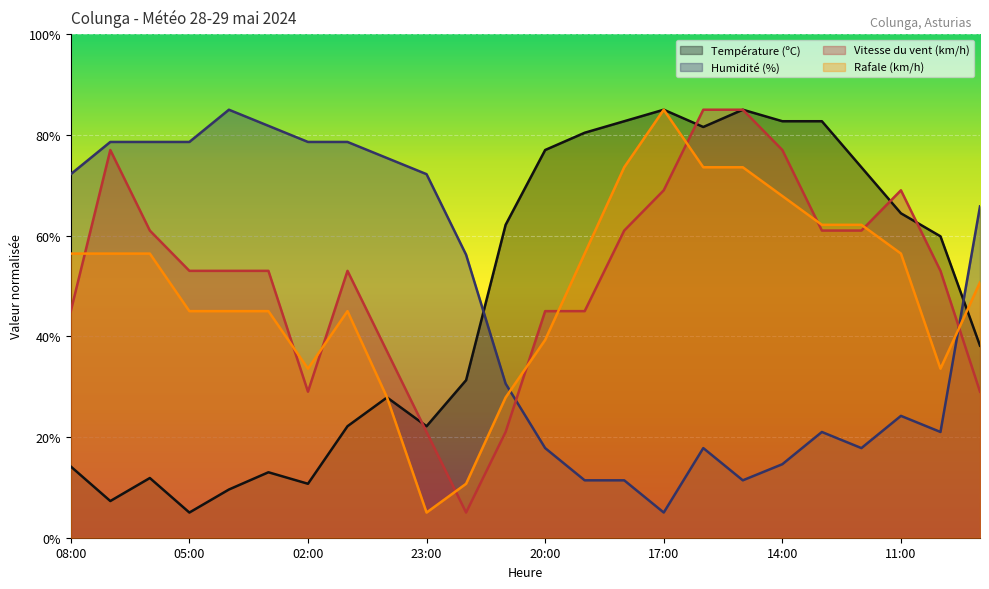

What is the minimum value for Rafale (km/h)?

5.0